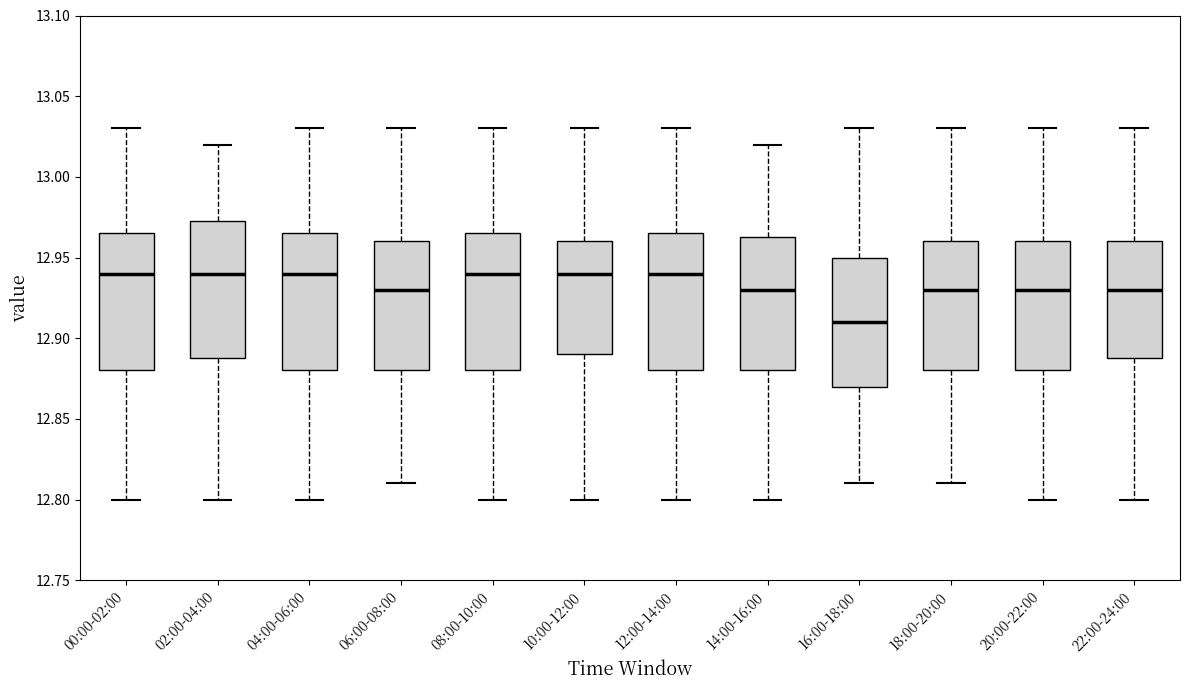

Where does the median line of the box for 18:00-20:00 sit on the y-axis? The values are not printed on the chart, so give them approximately, as read against the axis.

12.930